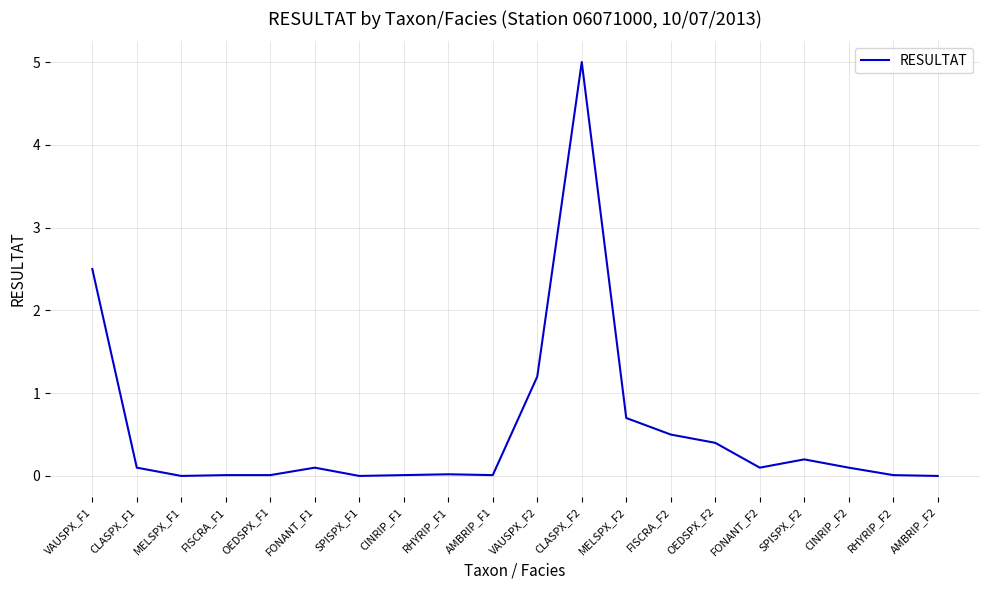

At which label is the value closest to 2?

VAUSPX_F1